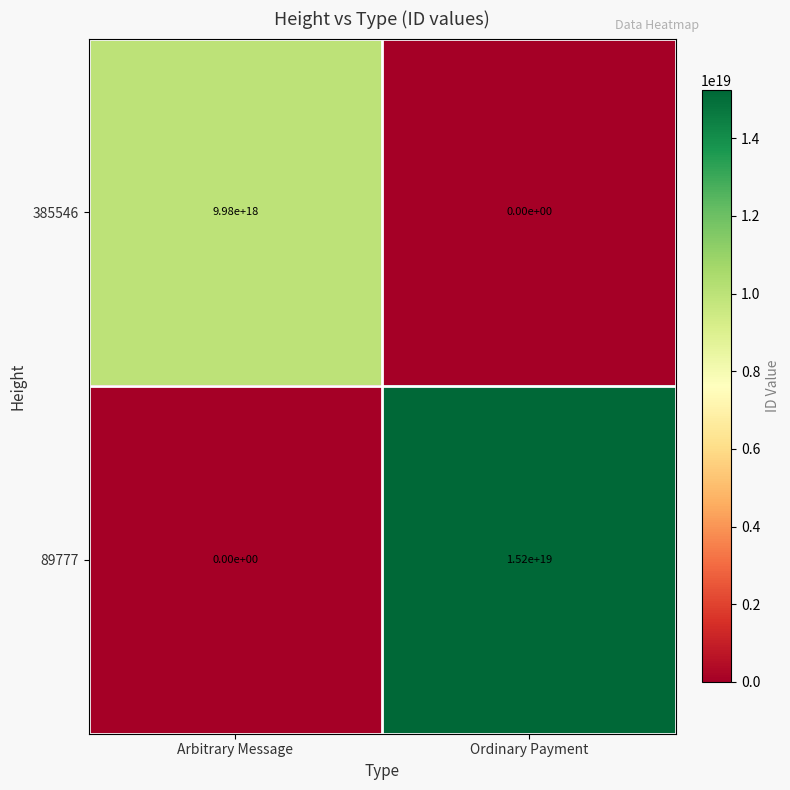

At which label is 385546 closest to 4990000000000000000?

Arbitrary Message